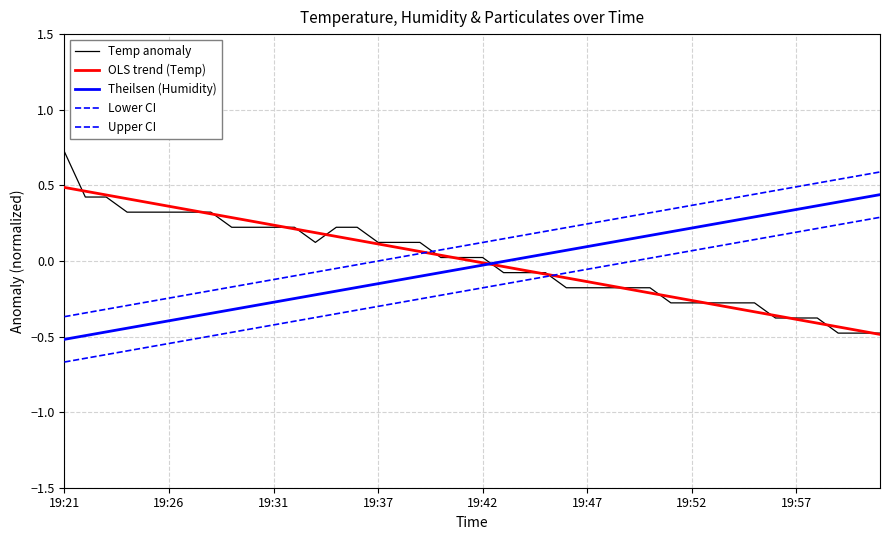

How many lines are shown in the chart?

5